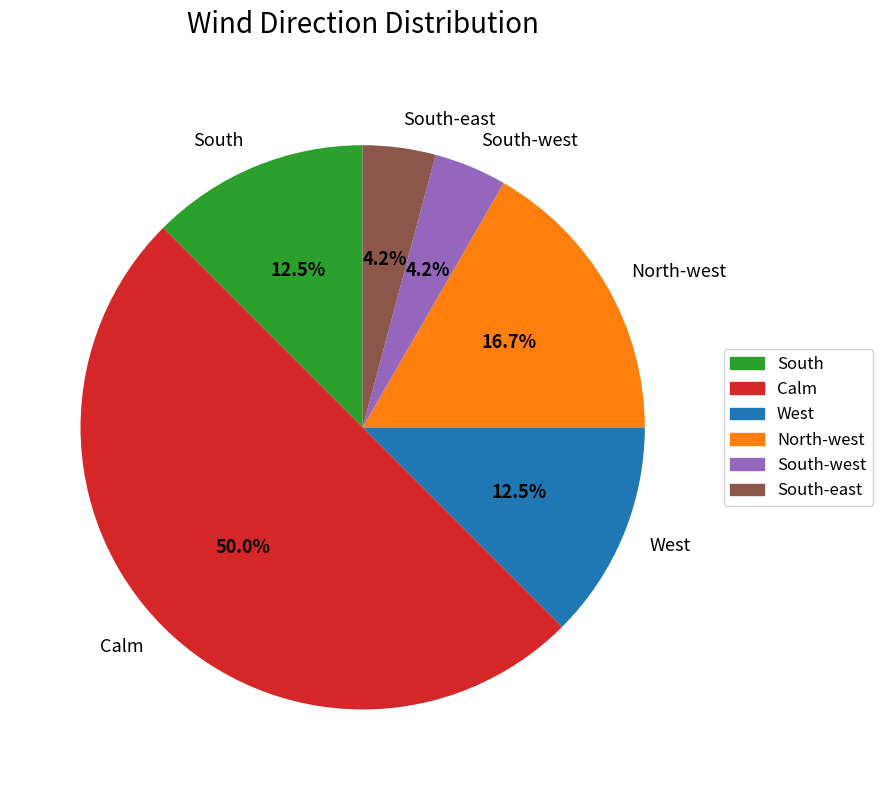

Count the number of slices in the pie.

6